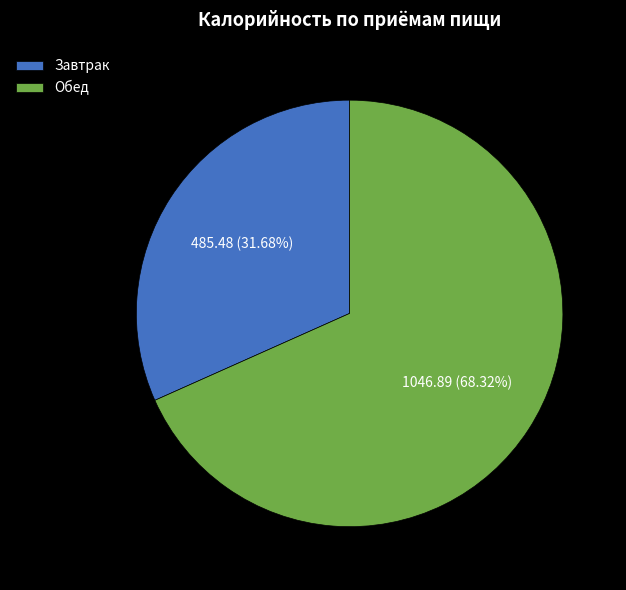

What is the ratio of the value at Завтрак to the value at Обед?

0.5